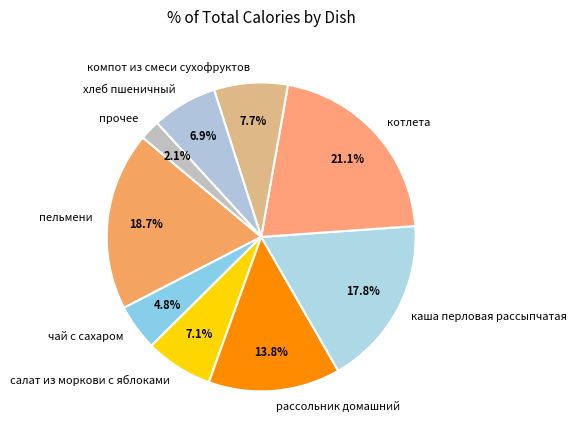

What percentage is the каша перловая рассыпчатая slice, to the nearest percent?

18%